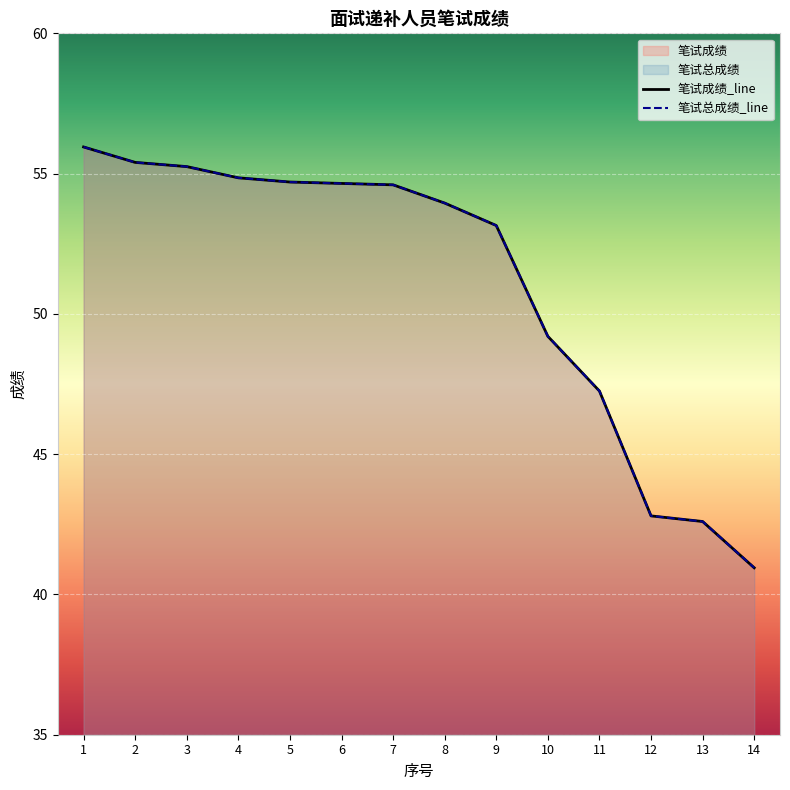

Where does the 笔试总成绩 series first go above 54?

1